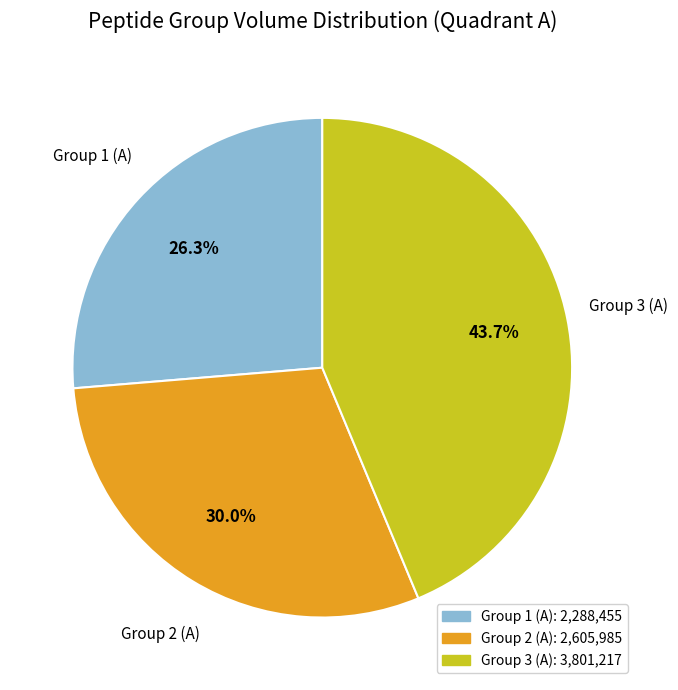

Approximately how many times larger is the value at Group 3 (A) compared to Group 2 (A)?

1.5